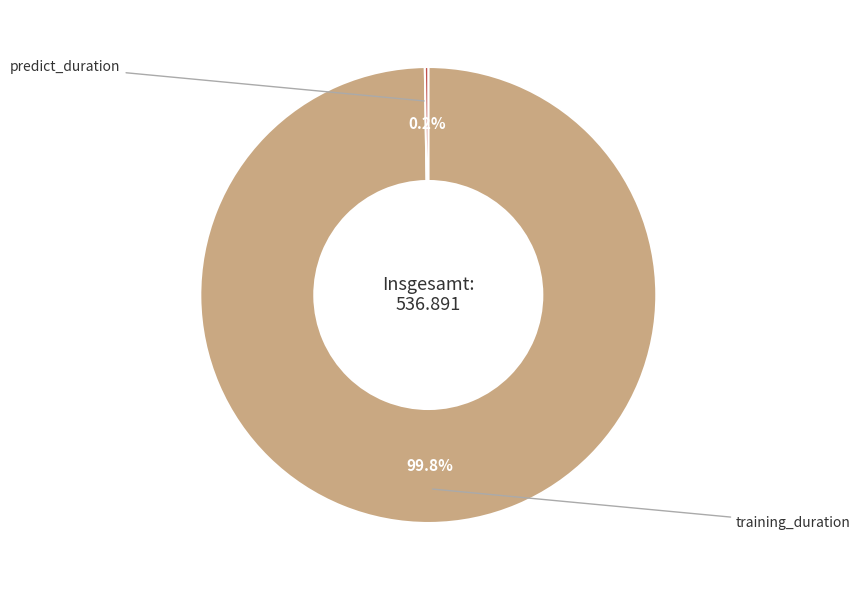

To the nearest percent, what is the average slice percentage?

50%